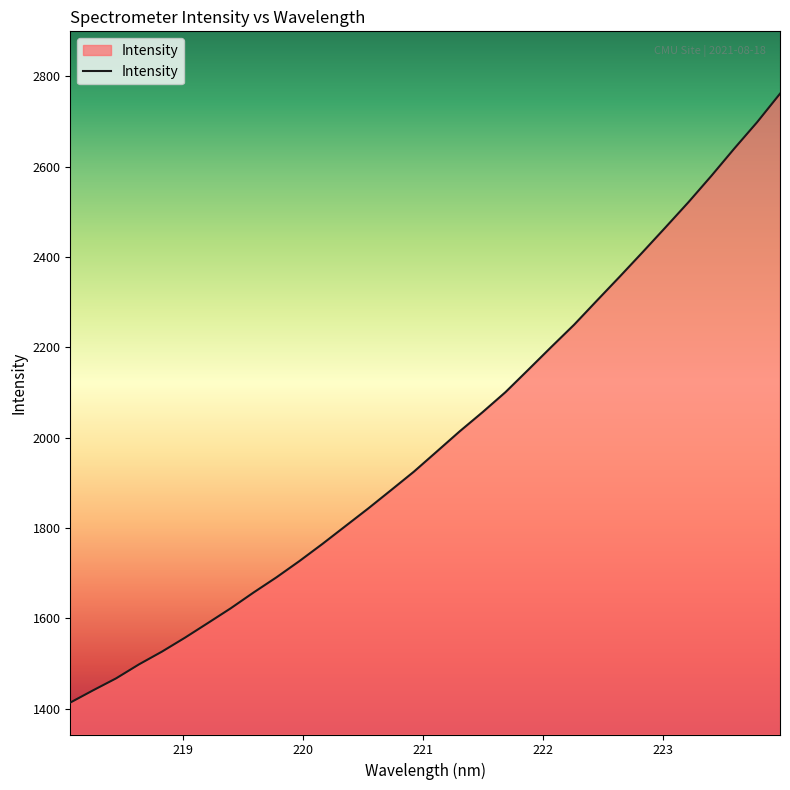

What is the difference between the maximum and minimum values?

1348.0